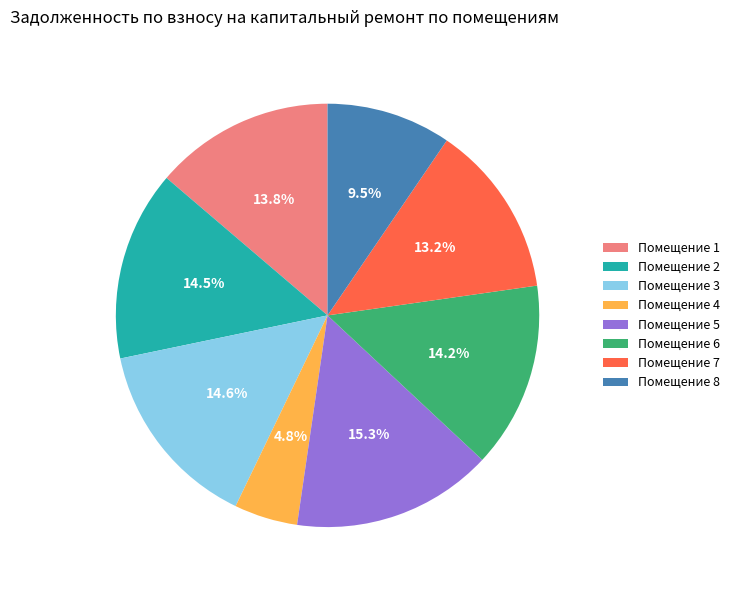

How many segments does this pie chart have?

8